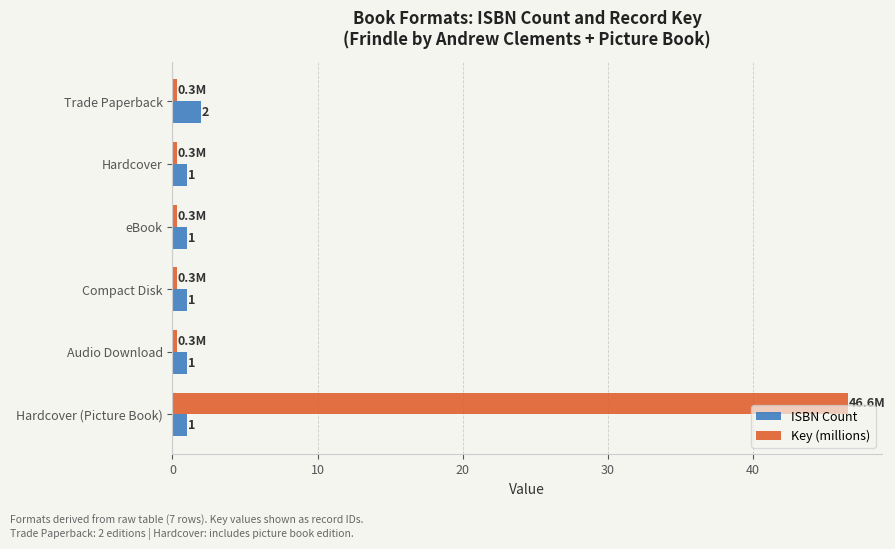

What is the difference between the maximum and second lowest values in the Key (millions) series?

46.2